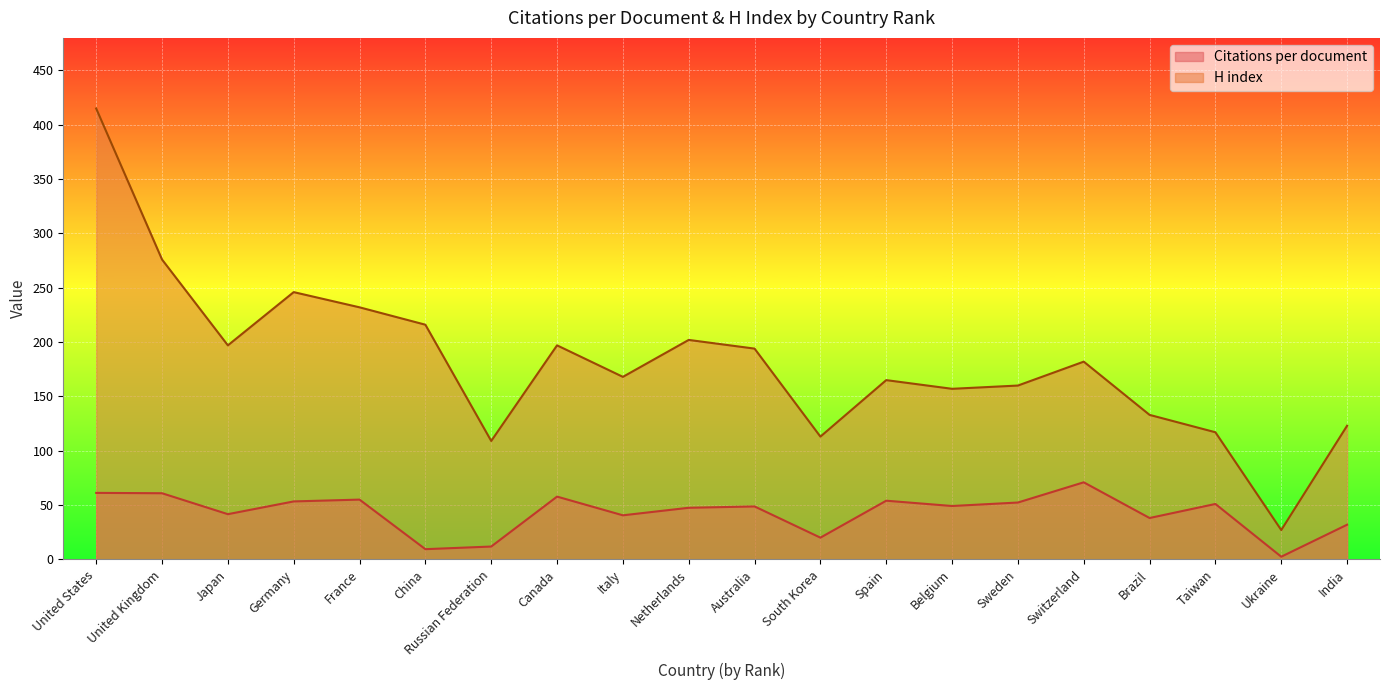

True or false: H index and Citations per document intersect in this chart.

False